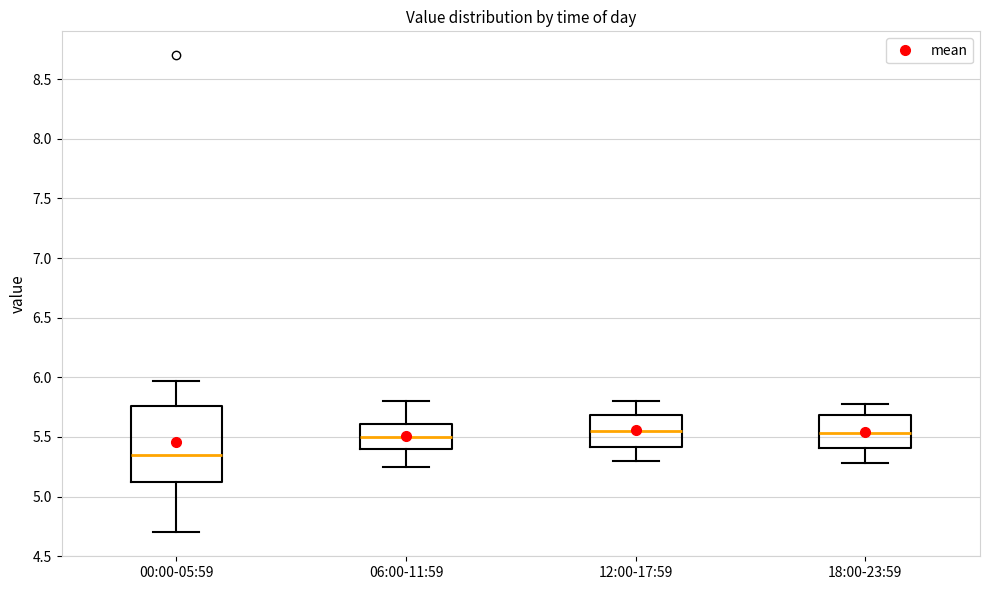

Which box has the lowest median line?

00:00-05:59